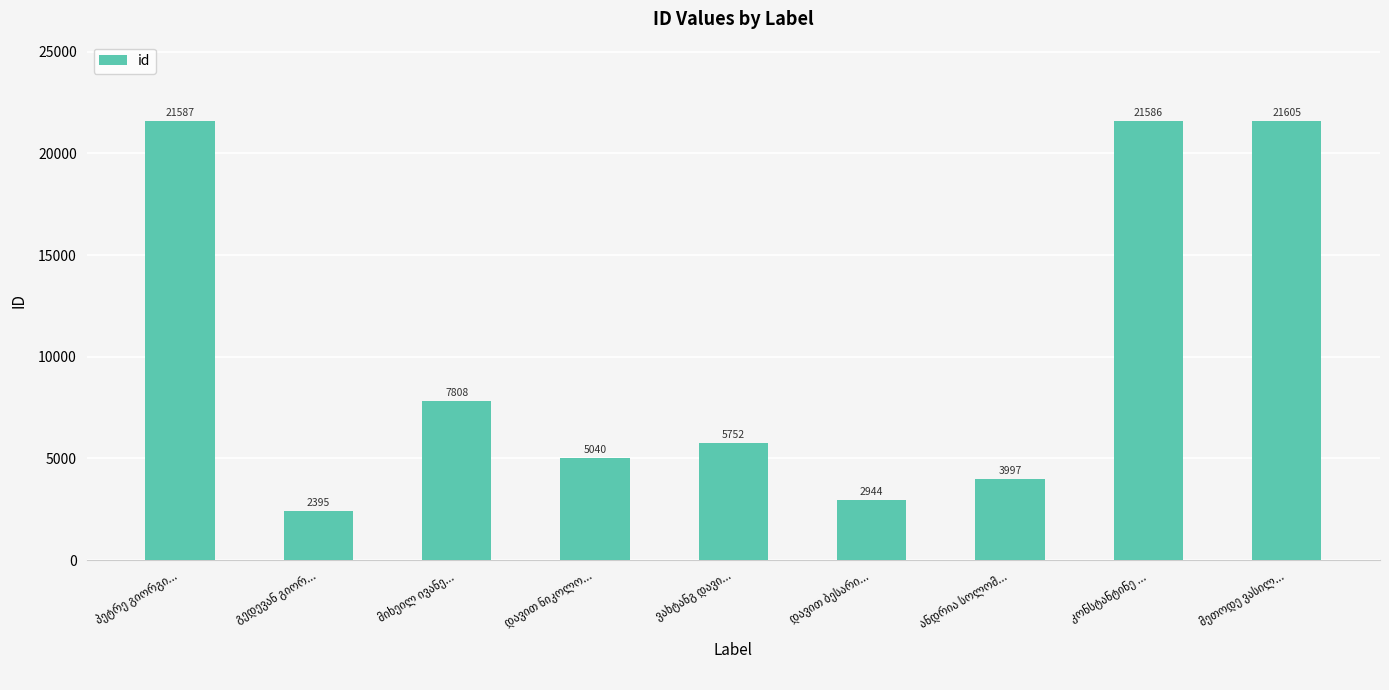

What is the sum of all values?

92714